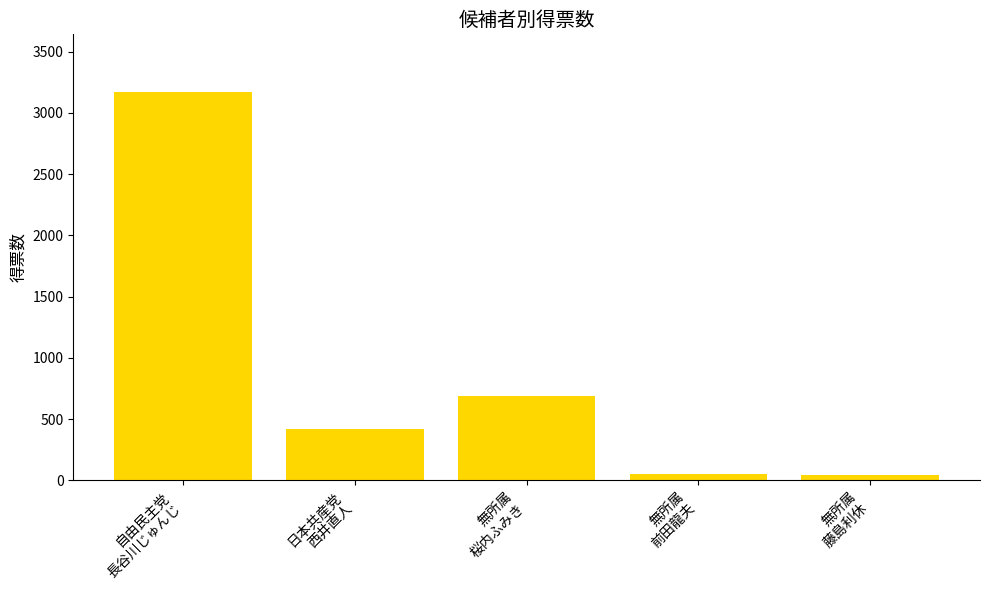

True or false: the data shows 39 at 無所属
藤島利休.

True